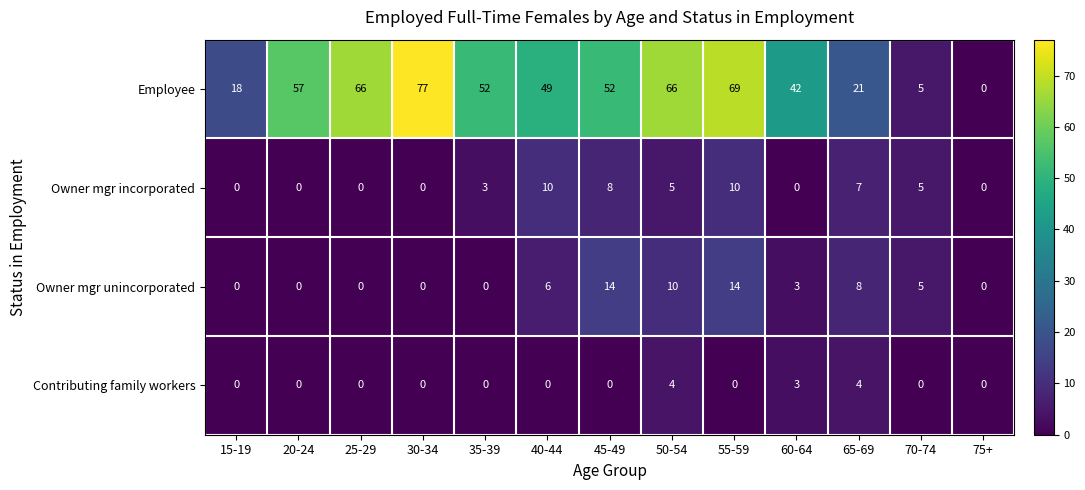

What is the total value across all series at 70-74?

15